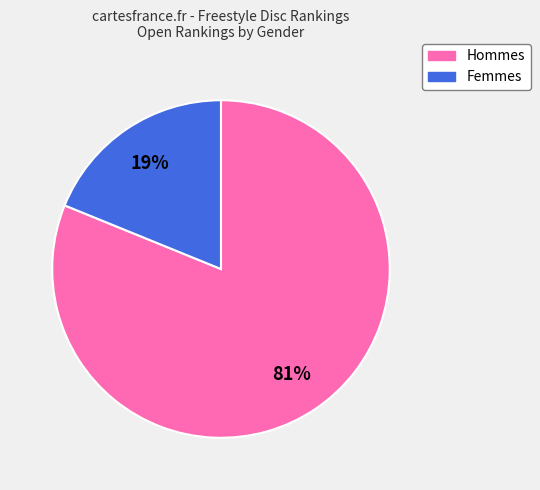

To the nearest percent, what is the difference between the largest and smallest slice percentages?

62%